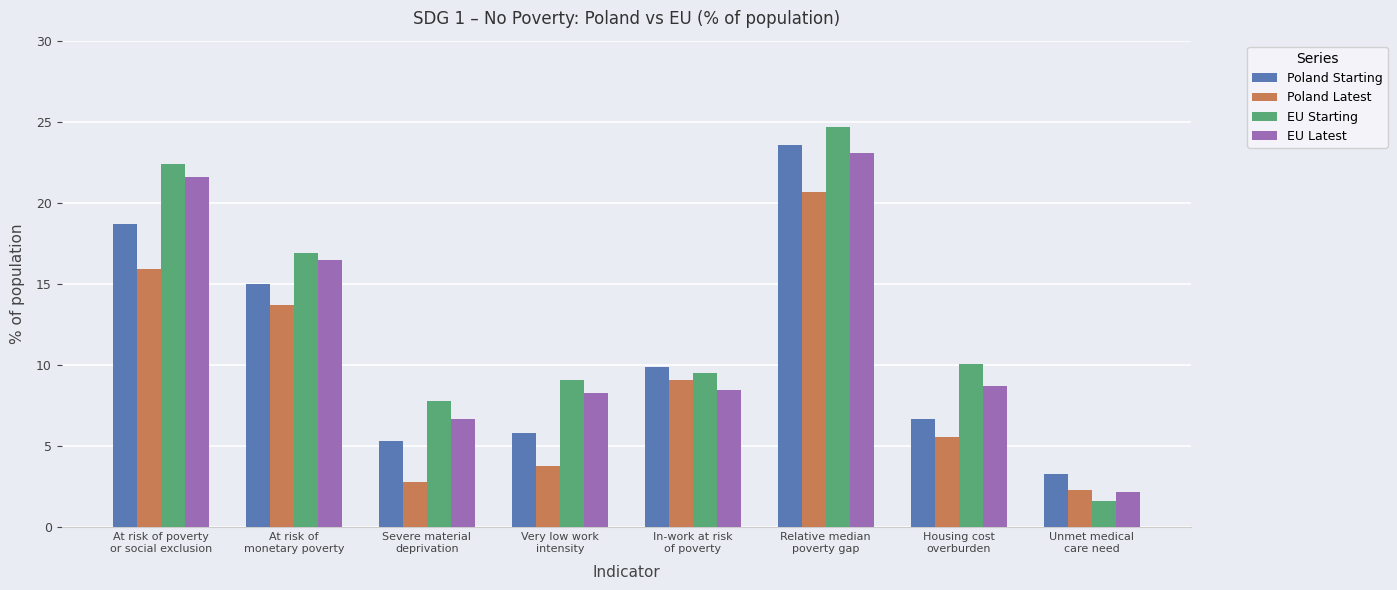

Reading left to right, extract all data points from this chart.

Poland Starting: At risk of poverty
or social exclusion=18.7	At risk of
monetary poverty=15.0	Severe material
deprivation=5.3	Very low work
intensity=5.8	In-work at risk
of poverty=9.9	Relative median
poverty gap=23.6	Housing cost
overburden=6.7	Unmet medical
care need=3.3
Poland Latest: At risk of poverty
or social exclusion=15.9	At risk of
monetary poverty=13.7	Severe material
deprivation=2.8	Very low work
intensity=3.8	In-work at risk
of poverty=9.1	Relative median
poverty gap=20.7	Housing cost
overburden=5.6	Unmet medical
care need=2.3
EU Starting: At risk of poverty
or social exclusion=22.4	At risk of
monetary poverty=16.9	Severe material
deprivation=7.8	Very low work
intensity=9.1	In-work at risk
of poverty=9.5	Relative median
poverty gap=24.7	Housing cost
overburden=10.1	Unmet medical
care need=1.6
EU Latest: At risk of poverty
or social exclusion=21.6	At risk of
monetary poverty=16.5	Severe material
deprivation=6.7	Very low work
intensity=8.3	In-work at risk
of poverty=8.5	Relative median
poverty gap=23.1	Housing cost
overburden=8.7	Unmet medical
care need=2.2